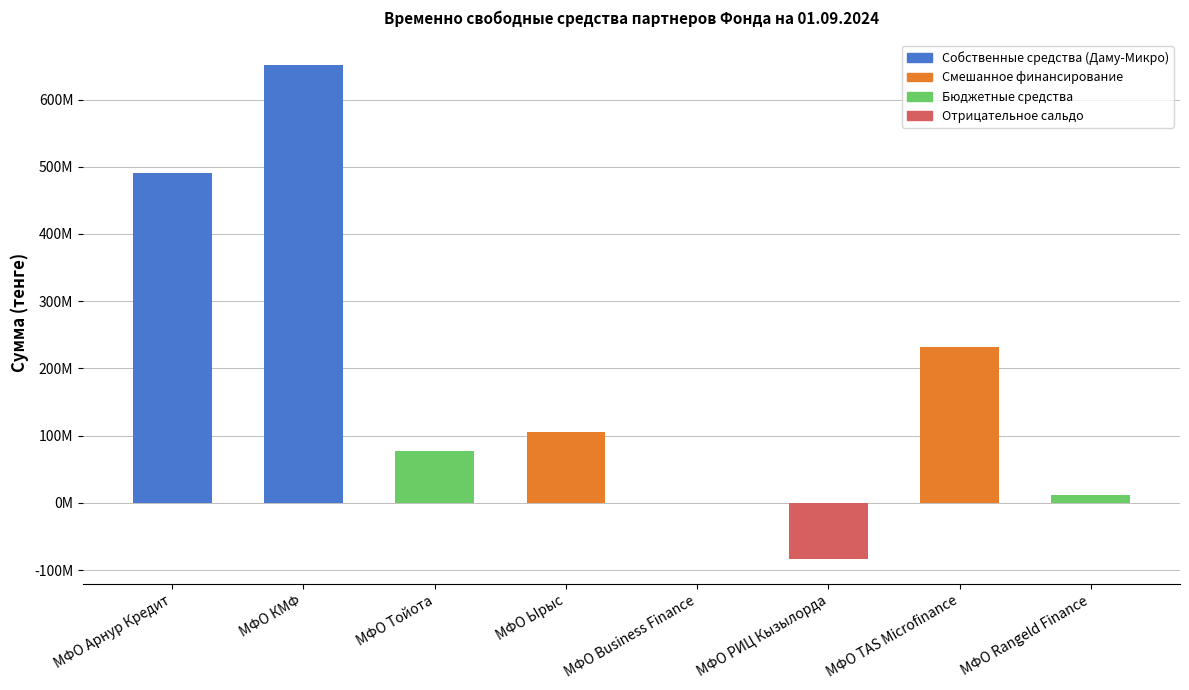

Are the bars horizontal?

No